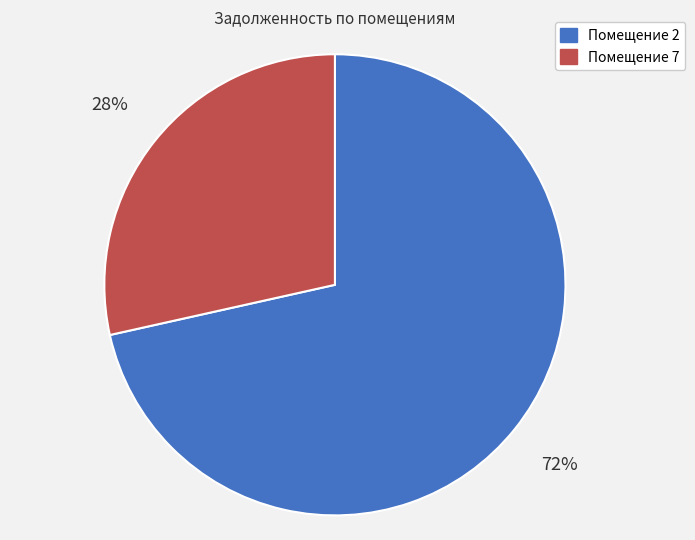

Rank the categories by value from highest to lowest.

Помещение 2, Помещение 7